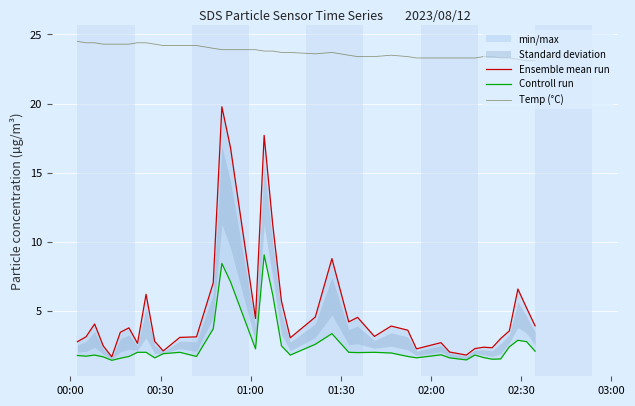

What is the highest value of the Temp (°C) series?

24.5